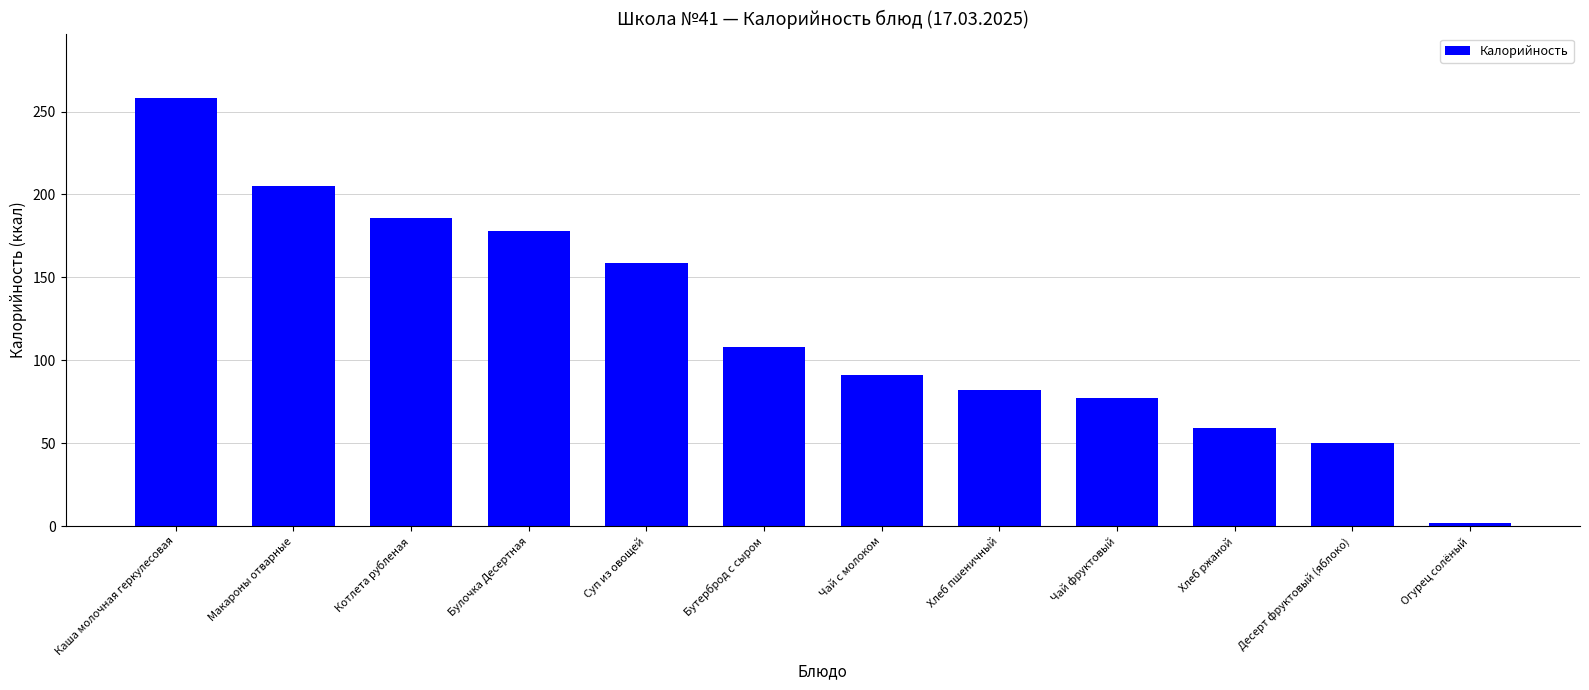

Is it true that the value at Чай фруктовый is 30.4?

False